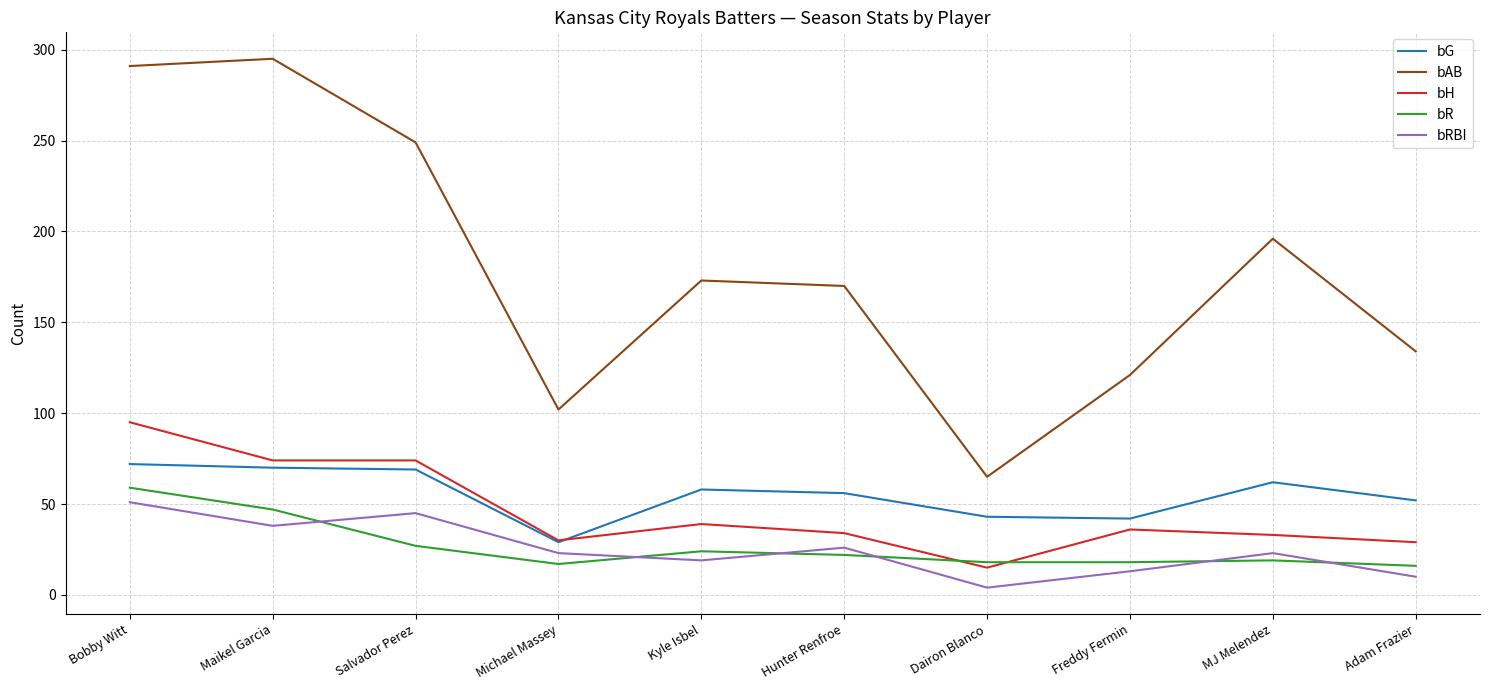

True or false: bAB and bH cross at least once.

False